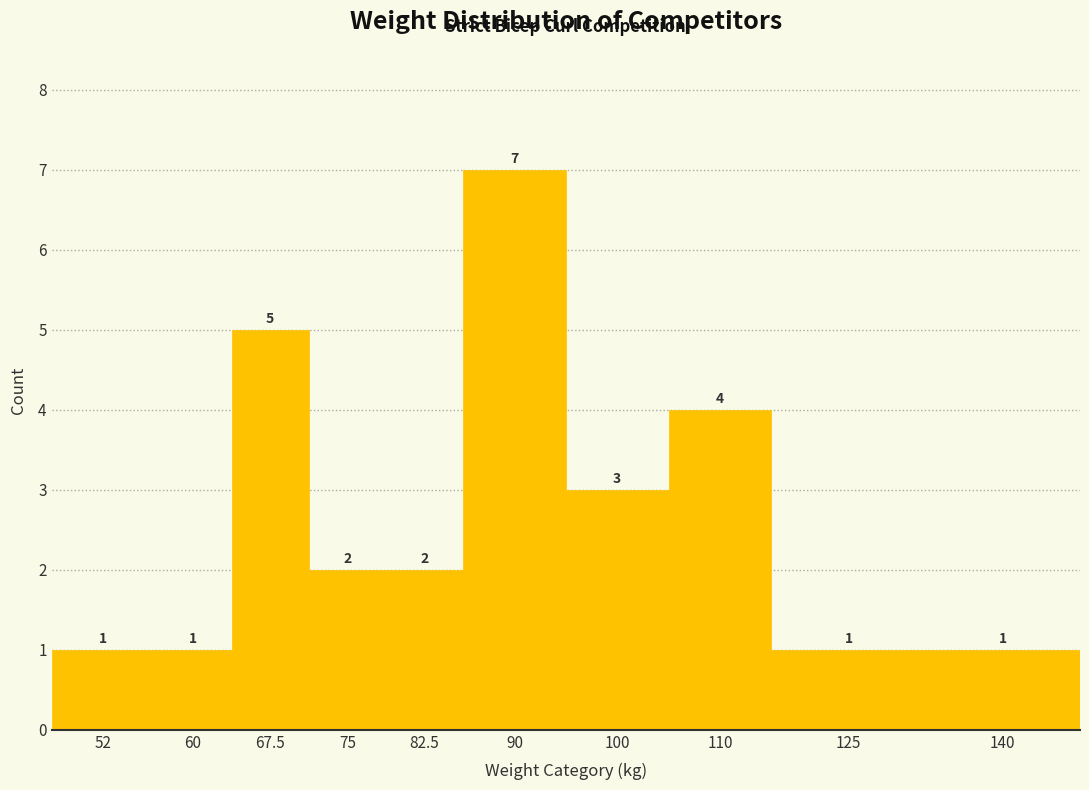

Reading right to left, extract all data points from this chart.

1	1	4	3	7	2	2	5	1	1